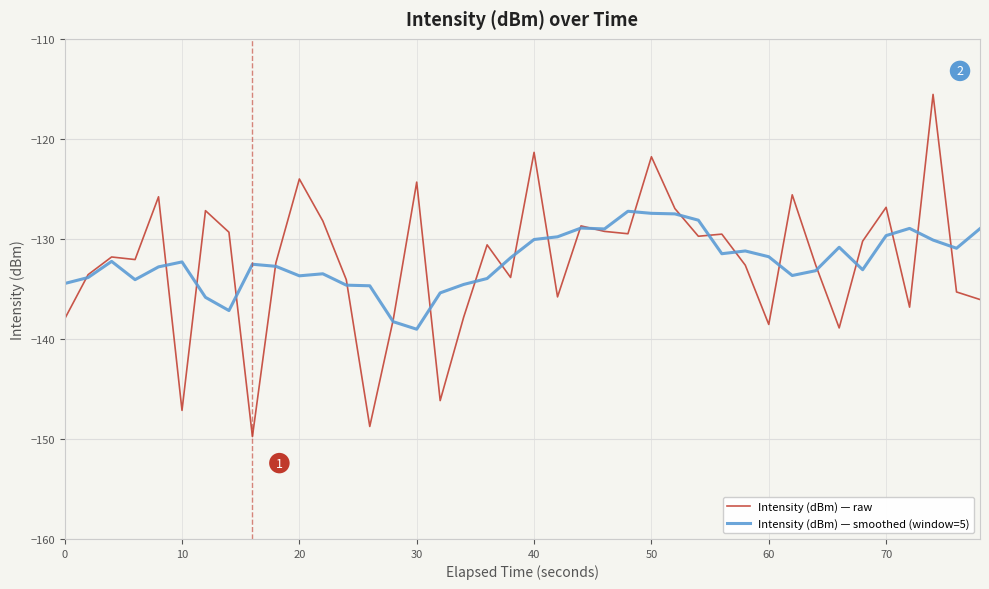

Which series has the widest spread of values?

Intensity (dBm) — raw